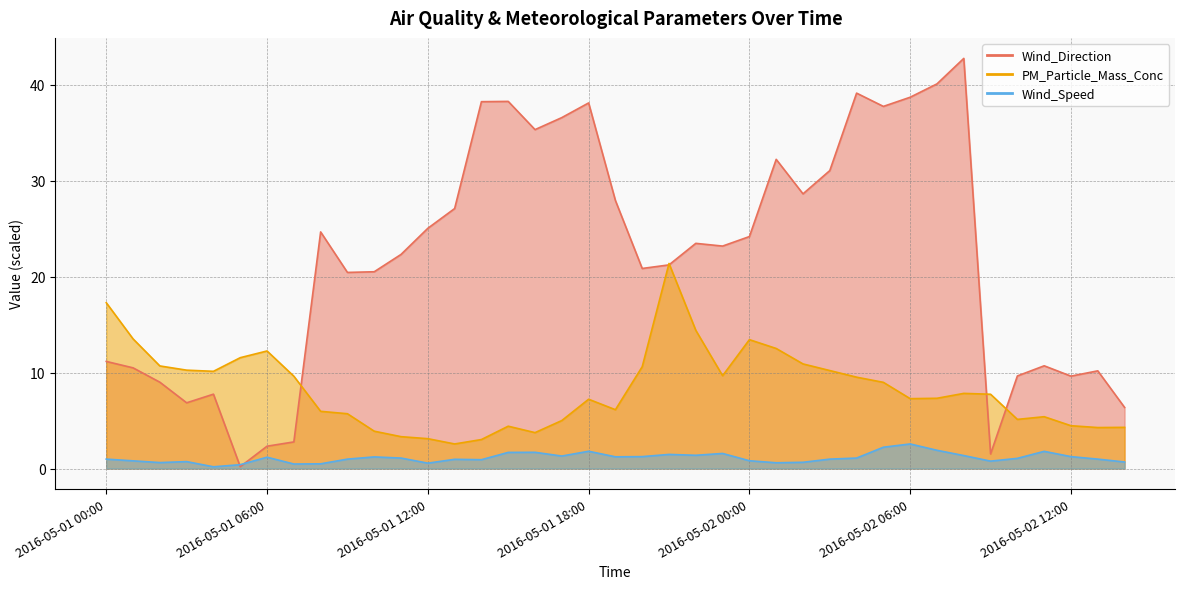

How many data points in PM_Particle_Mass_Conc are above 7?

23